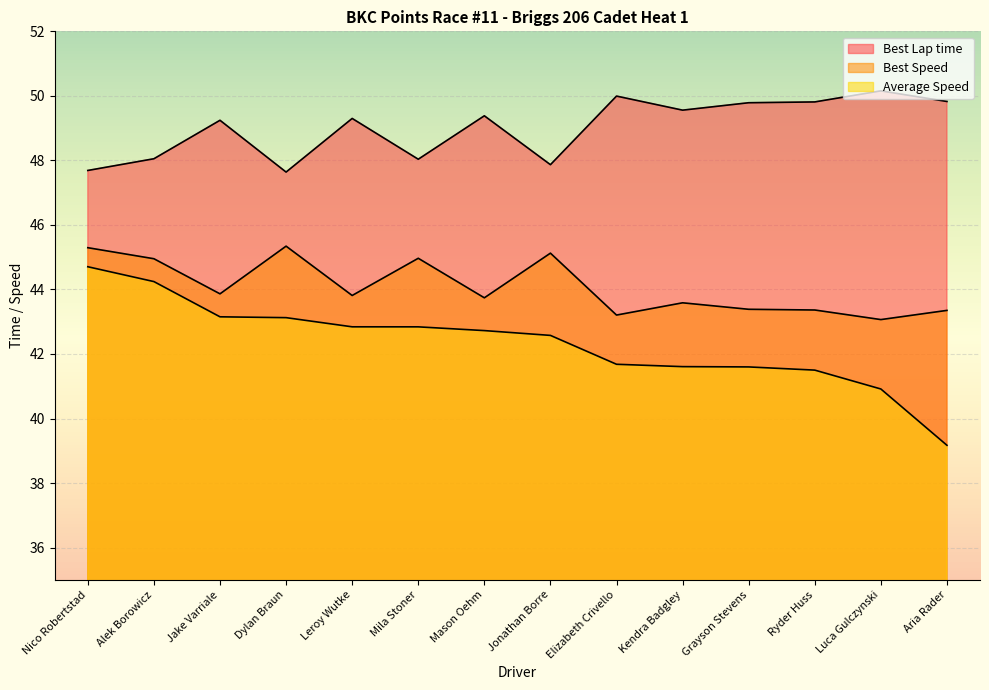

How many categories are shown in the chart?

14